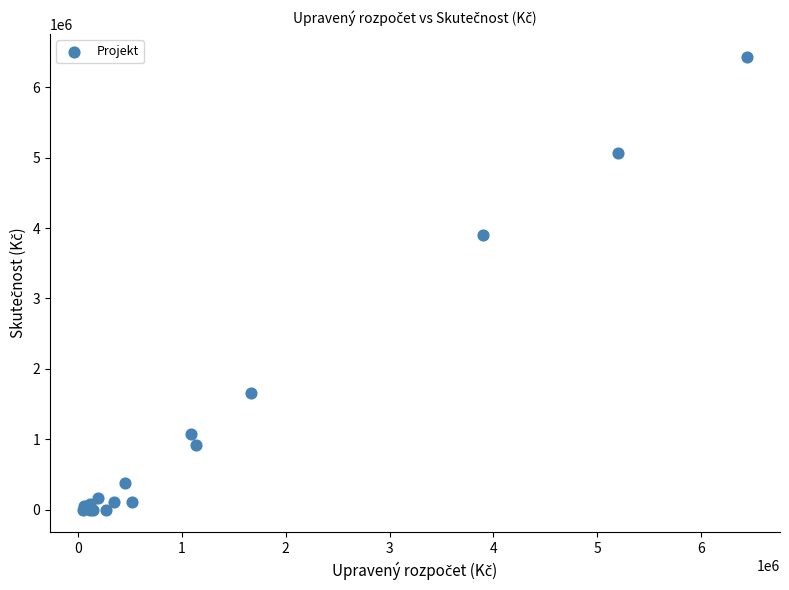

What Y value in the scatter plot is closest to 3218164?

3895938.4